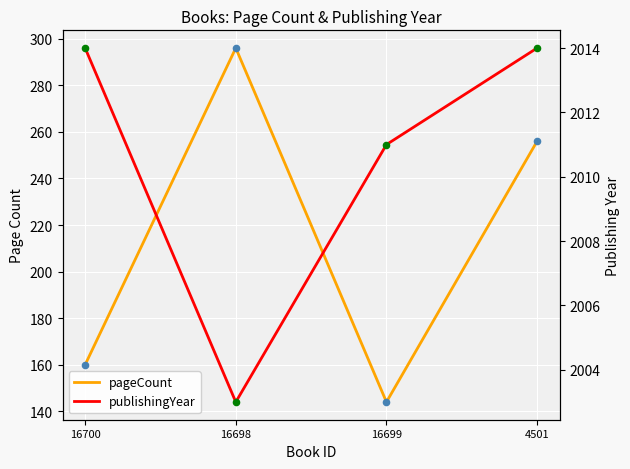

Is the value of publishingYear at 16699 greater than the value of publishingYear (pts) at 16699?

No